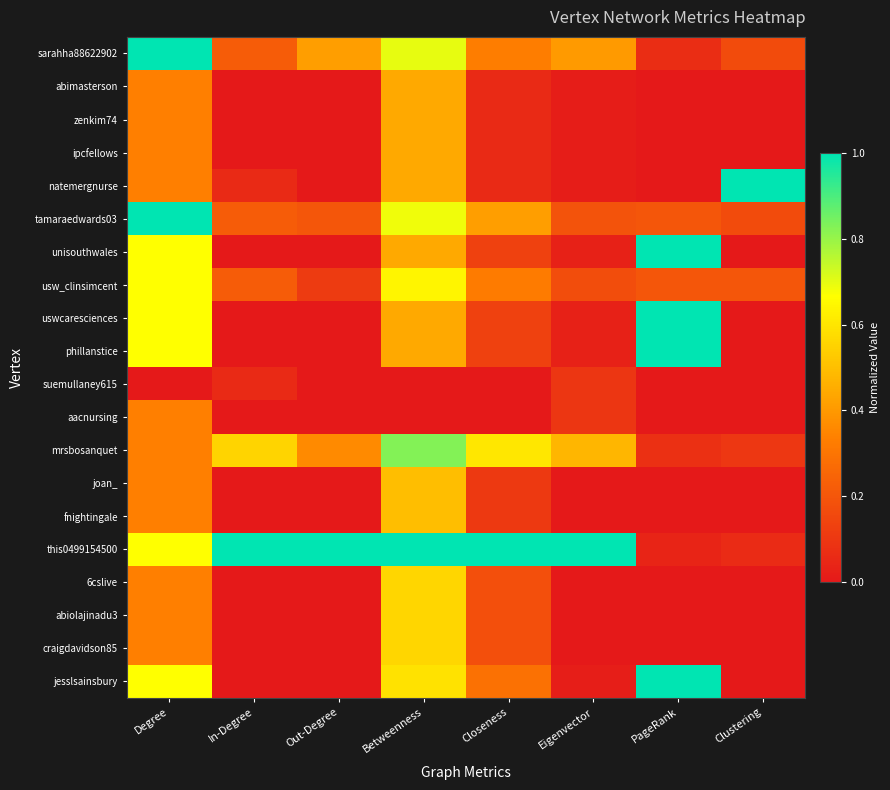

Which series has the largest total across all categories?

this0499154500